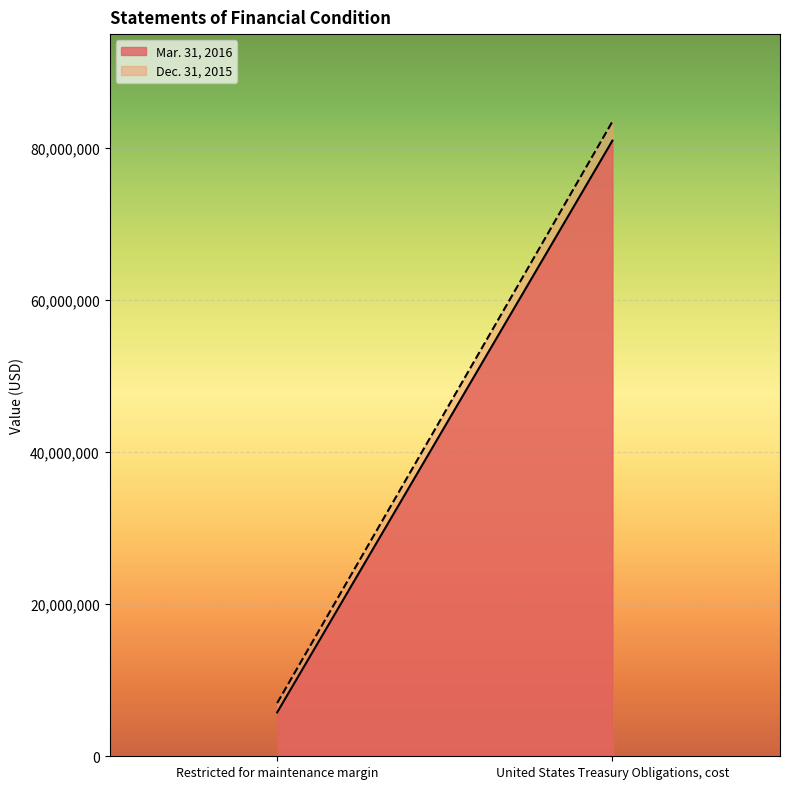

Reading left to right, what are all the values shown in this chart?

Mar. 31, 2016: Restricted for maintenance margin=5779451	United States Treasury Obligations, cost=80983531
Dec. 31, 2015: Restricted for maintenance margin=6999620	United States Treasury Obligations, cost=83493192